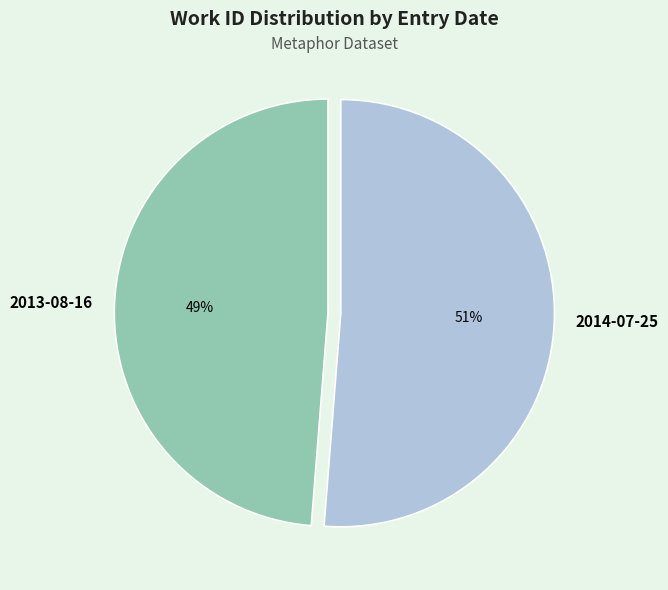

Which has a higher value, 2014-07-25 or 2013-08-16?

2014-07-25